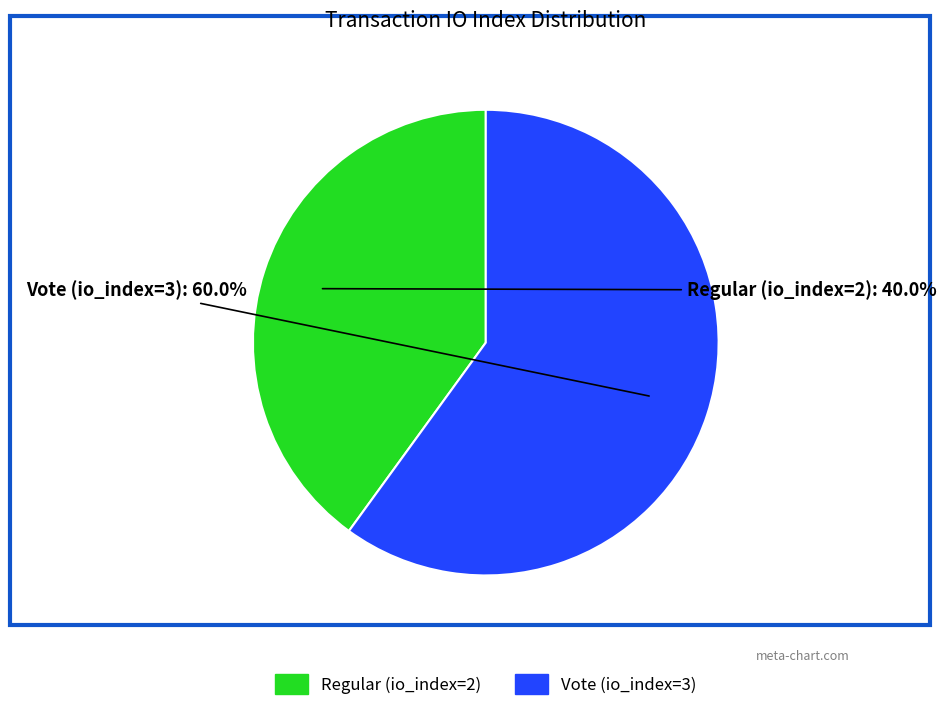

Which slice is the smallest?

Regular (io_index=2)